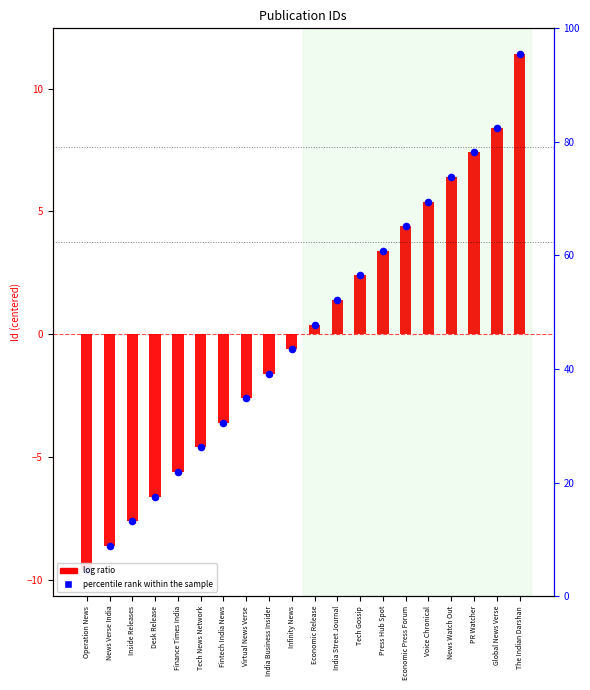

Is the value of percentile rank within the sample at India Business Insider greater than the value of log ratio at Global News Verse?

No